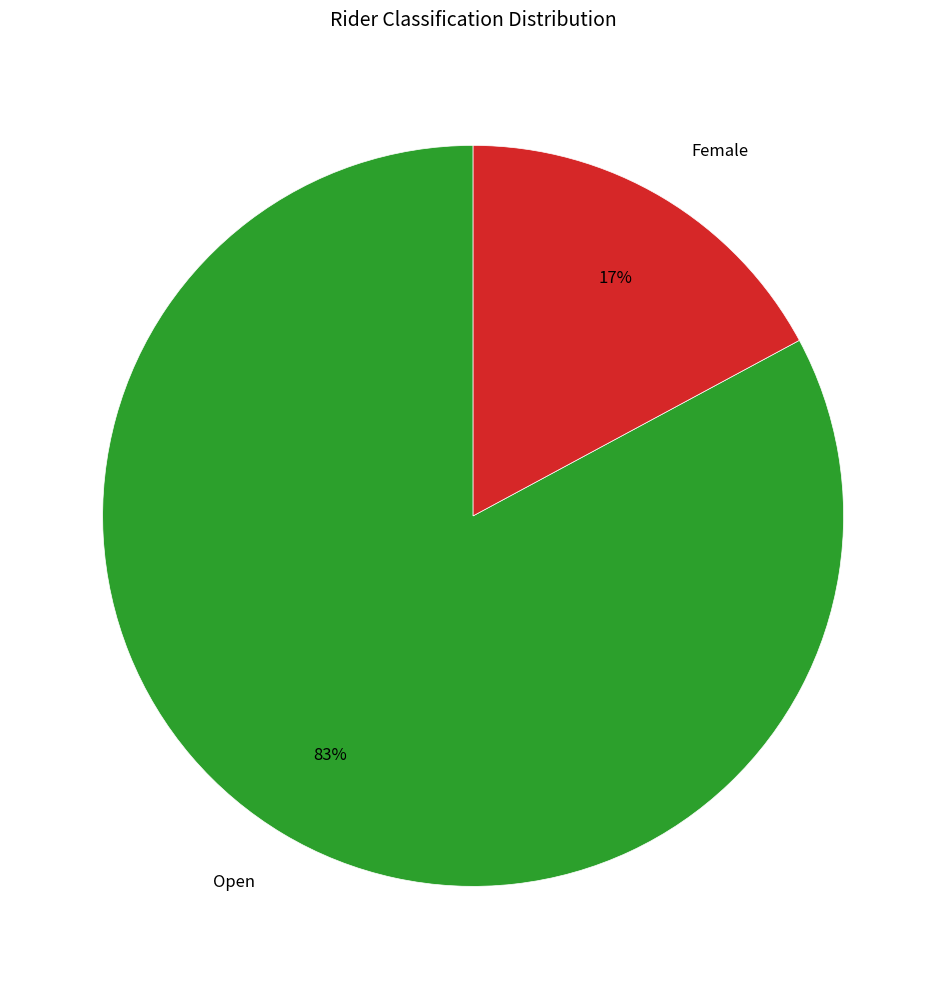

Between Female and Open, which is larger?

Open